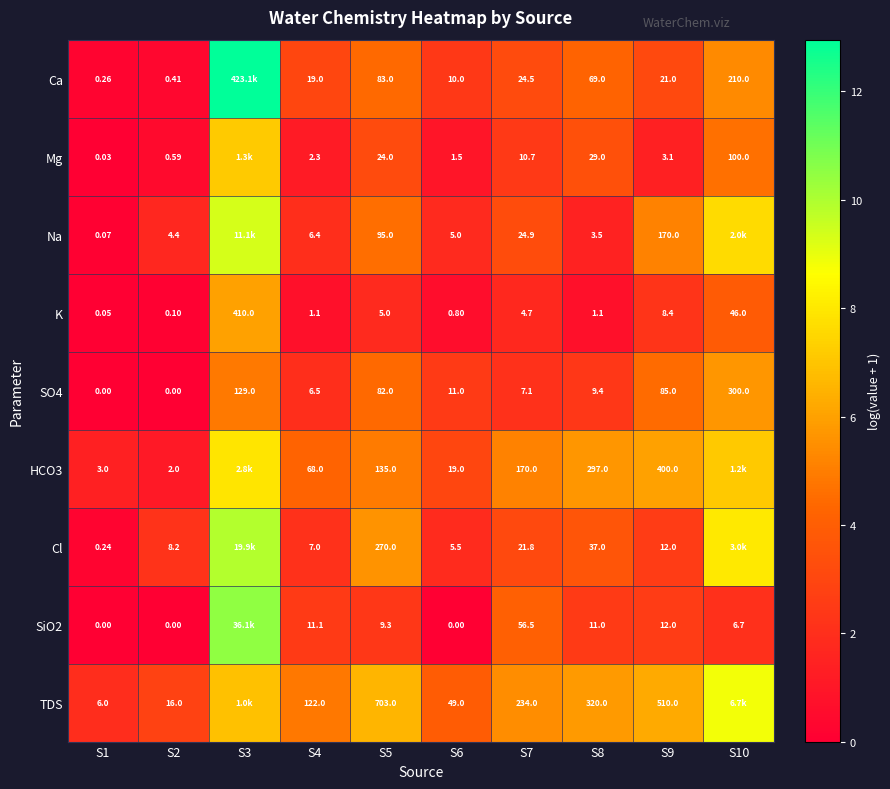

How many distinct data groups are displayed?

9